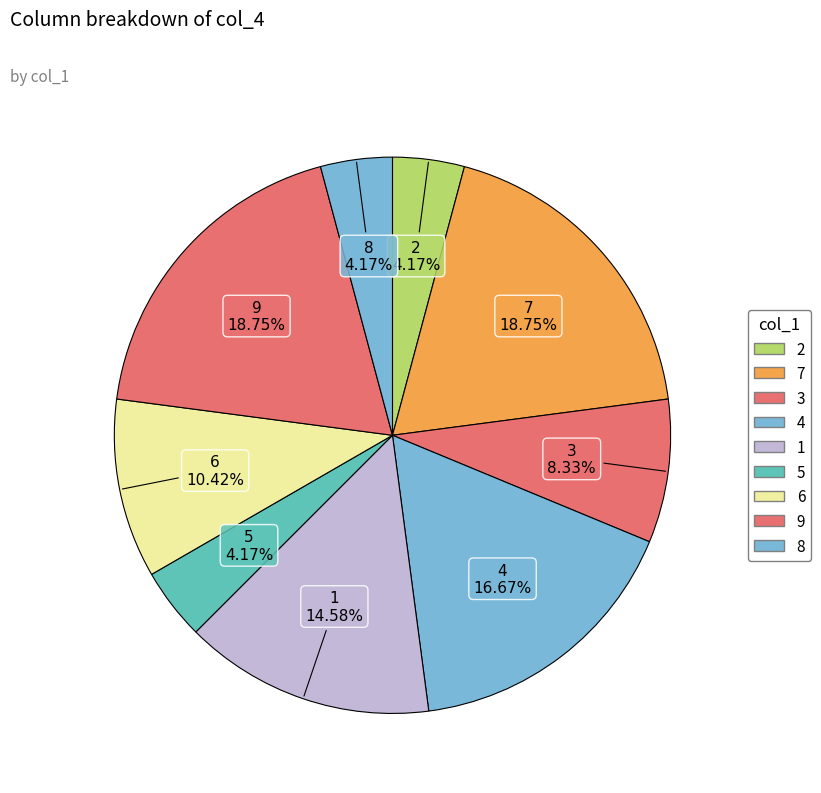

Is there any slice that represents more than half of the pie?

No